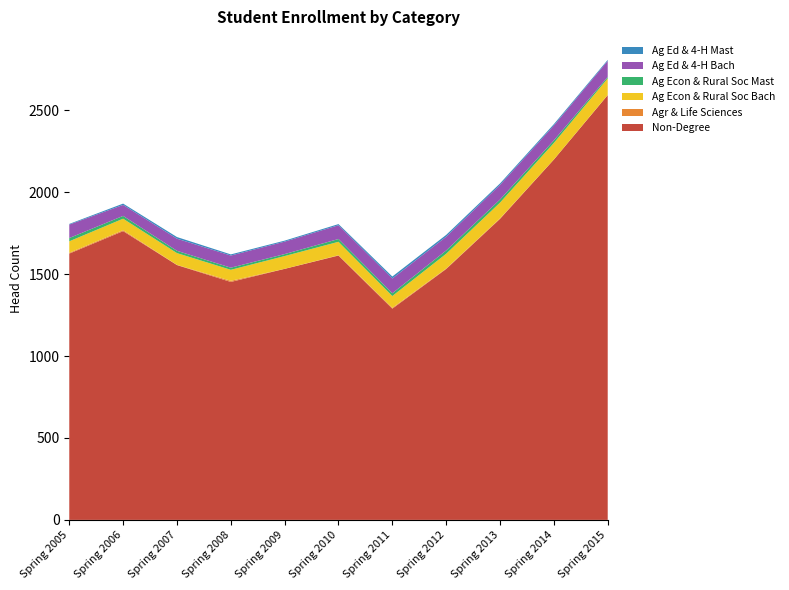

Reading left to right, extract all data points from this chart.

Non-Degree: 1625	1762	1555	1452	1532	1613	1289	1531	1837	2199	2592
Agr & Life Sciences: 5	6	1	7	0	2	5	3	3	0	1
Ag Econ & Rural Soc Bach: 70	70	72	67	78	82	72	90	96	101	101
Ag Econ & Rural Soc Mast: 20	17	14	13	12	17	17	20	19	16	9
Ag Ed & 4-H Bach: 82	67	74	74	76	84	90	84	89	91	98
Ag Ed & 4-H Mast: 4	8	10	7	6	7	12	11	9	8	6